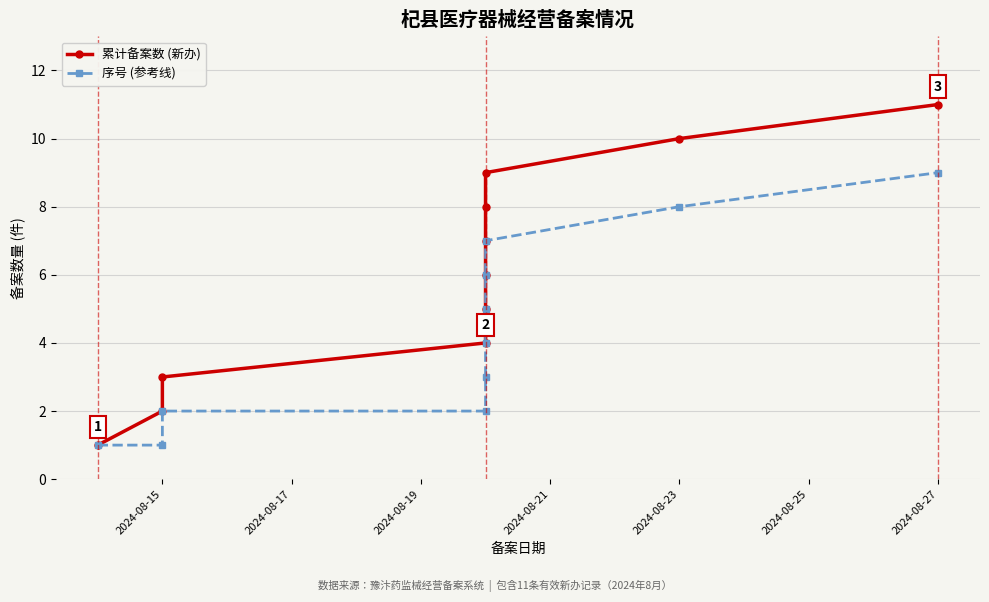

True or false: 序号 (参考线) and 累计备案数 (新办) intersect in this chart.

False